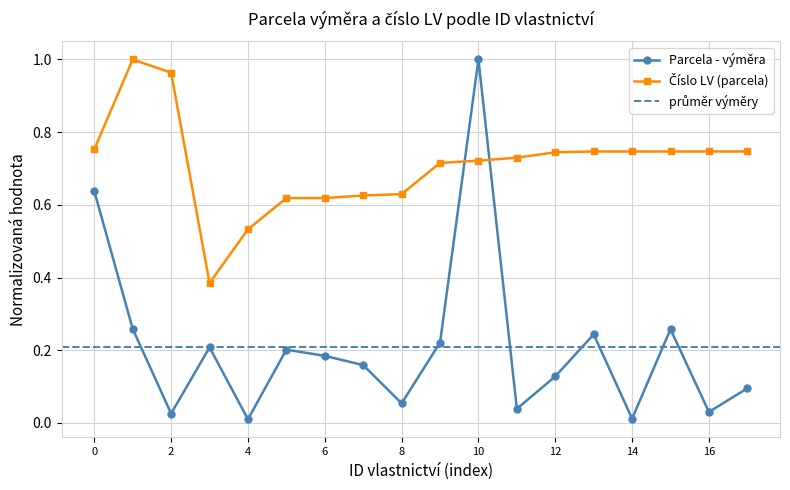

Is it true that Parcela - výměra equals 0.2 at 12?

False